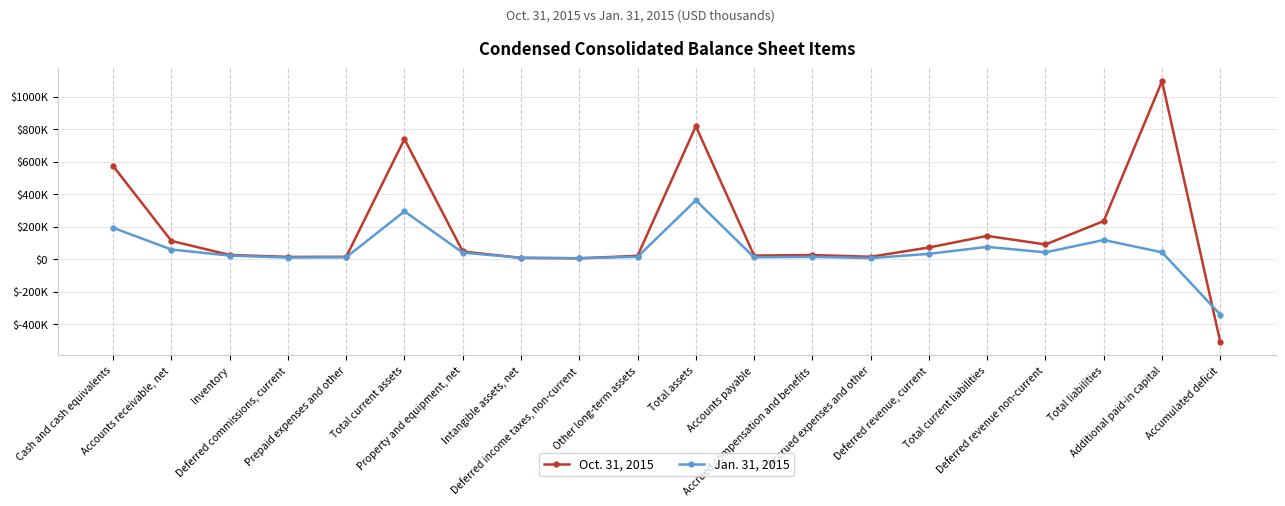

What is the value of the Oct. 31, 2015 point at the 11th from the left?

818028